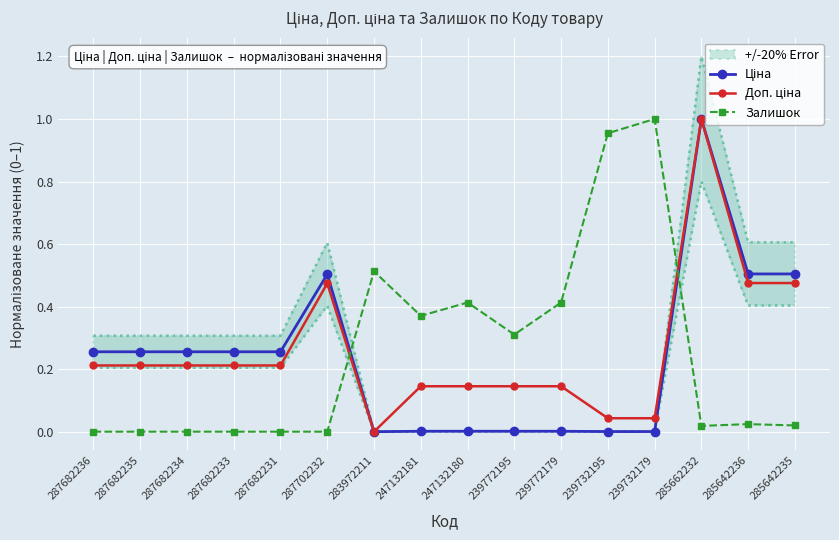

Between 287682231 and 285662232, which is larger?

285662232